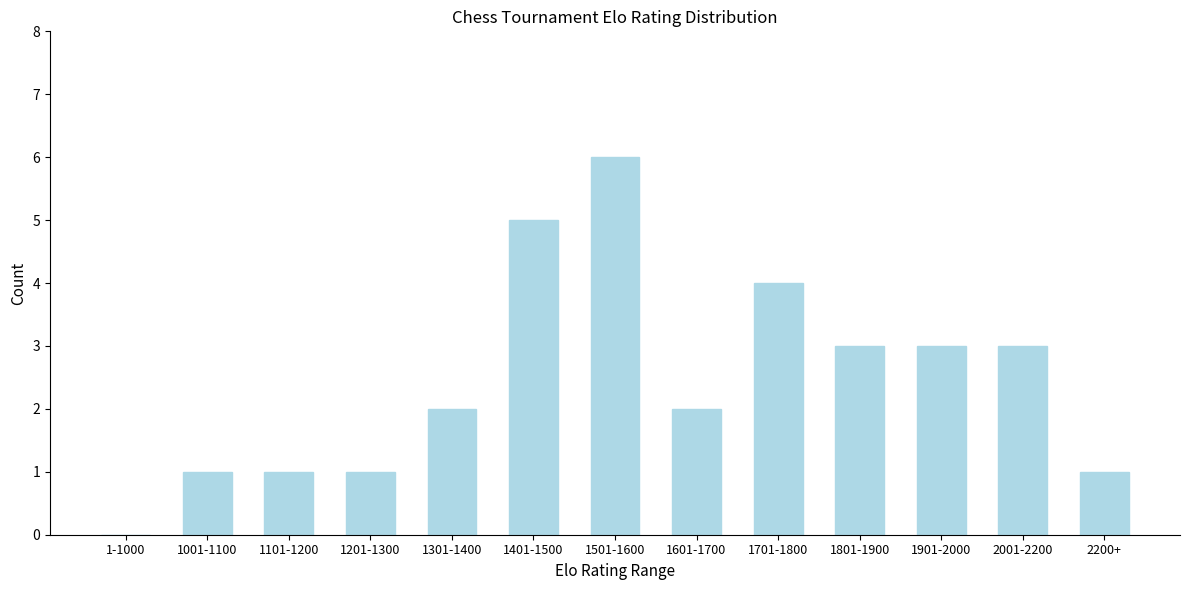

Reading right to left, list all the values displayed in this chart.

2200+=1	2001-2200=3	1901-2000=3	1801-1900=3	1701-1800=4	1601-1700=2	1501-1600=6	1401-1500=5	1301-1400=2	1201-1300=1	1101-1200=1	1001-1100=1	1-1000=0